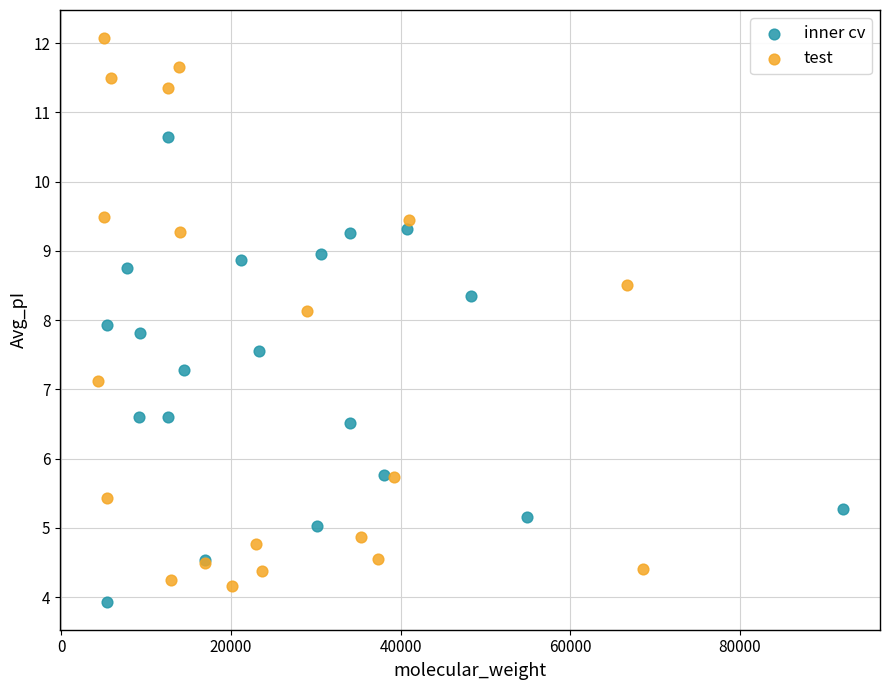

Which series has the widest spread of Y values?

test